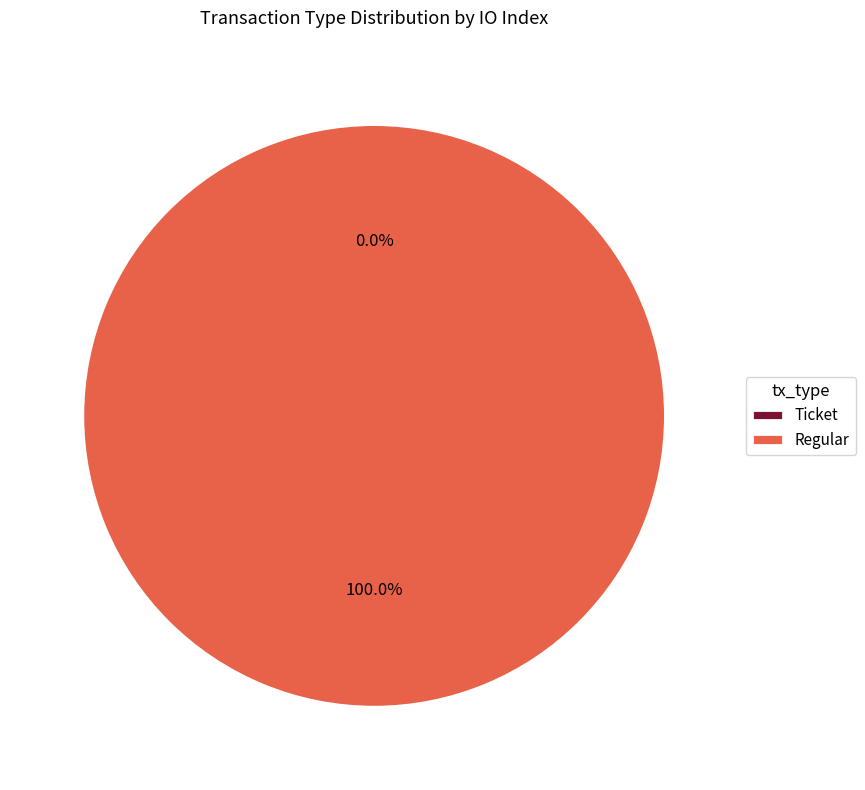

What is the smallest slice in the pie chart?

Ticket